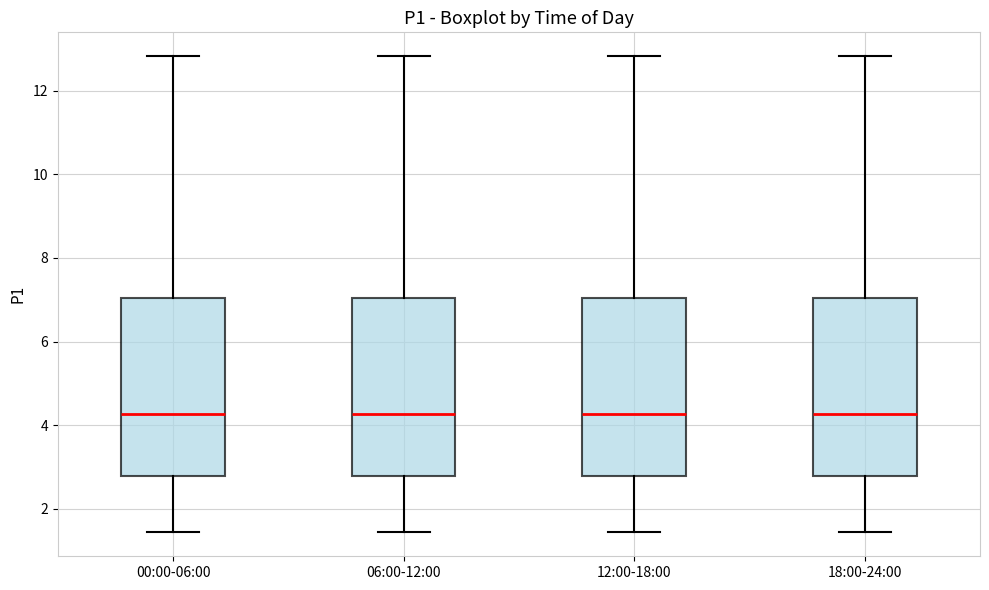

Reading left to right, read every box against the y-axis: the position of its median line, the range the box covers, and the ends of its whiskers. The values are not printed on the chart, so give them approximately, as read against the axis.

00:00-06:00: median 4.2, box 2.8 to 7.0, whiskers 1.4 to 12.8
06:00-12:00: median 4.2, box 2.8 to 7.0, whiskers 1.4 to 12.8
12:00-18:00: median 4.2, box 2.8 to 7.0, whiskers 1.4 to 12.8
18:00-24:00: median 4.2, box 2.8 to 7.0, whiskers 1.4 to 12.8